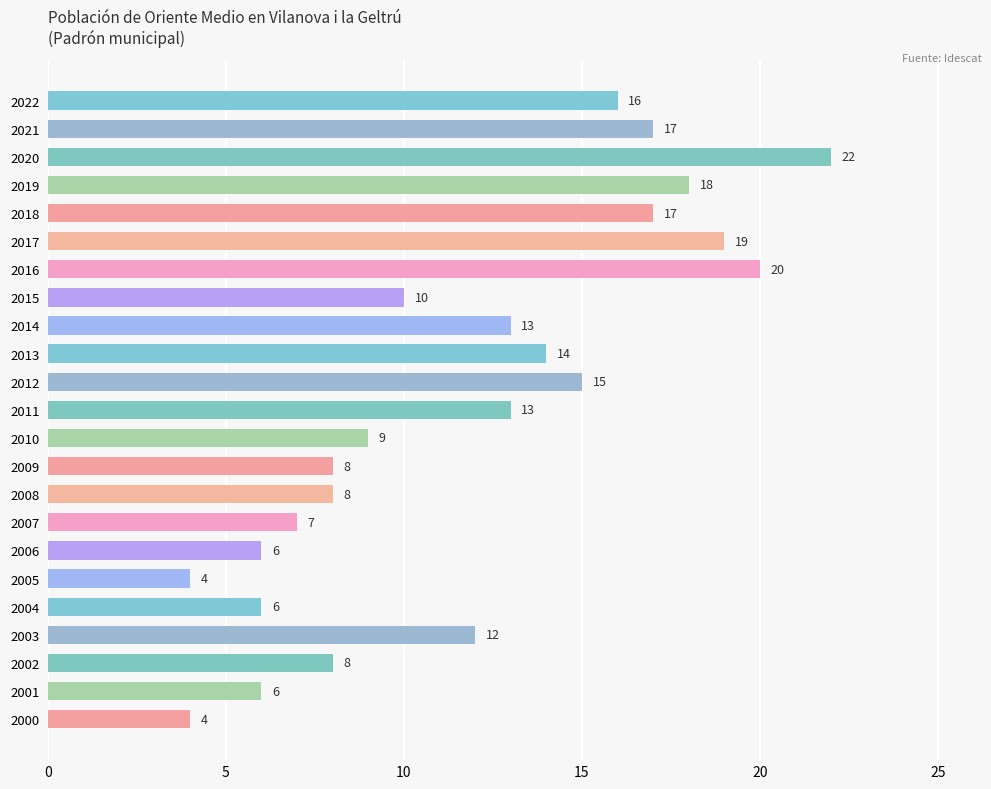

Reading top to bottom, extract all data points from this chart.

16	17	22	18	17	19	20	10	13	14	15	13	9	8	8	7	6	4	6	12	8	6	4